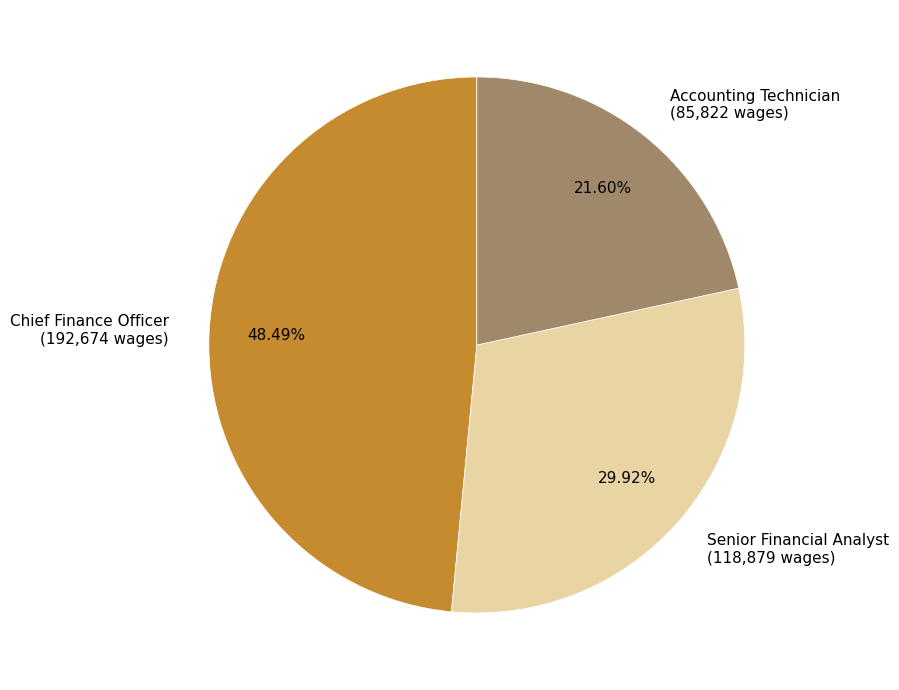

Is the sum of Chief Finance Officer and Accounting Technician greater than half?

Yes